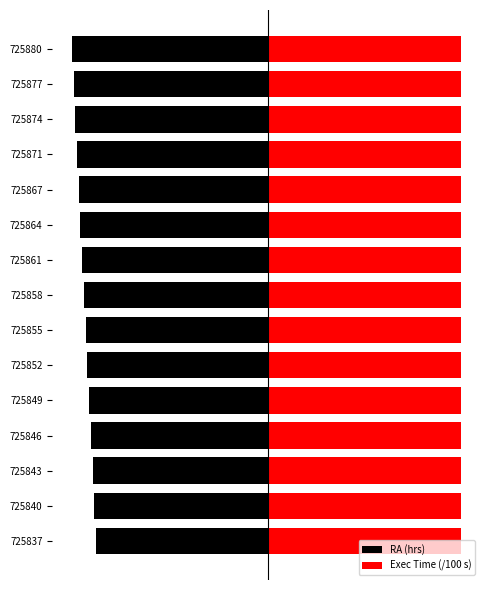

At how many categories does at least one series exceed -3?

15